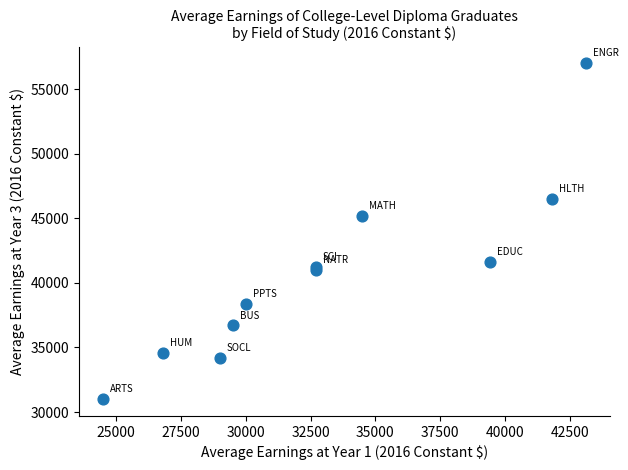

What Y value in the scatter plot is closest to 44000?

45200